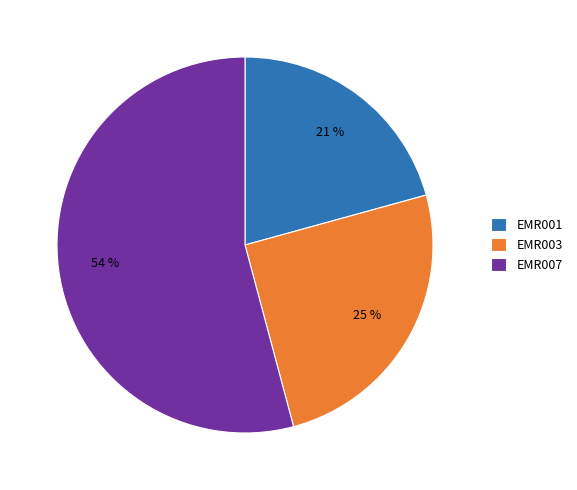

Which has a higher value, EMR001 or EMR007?

EMR007